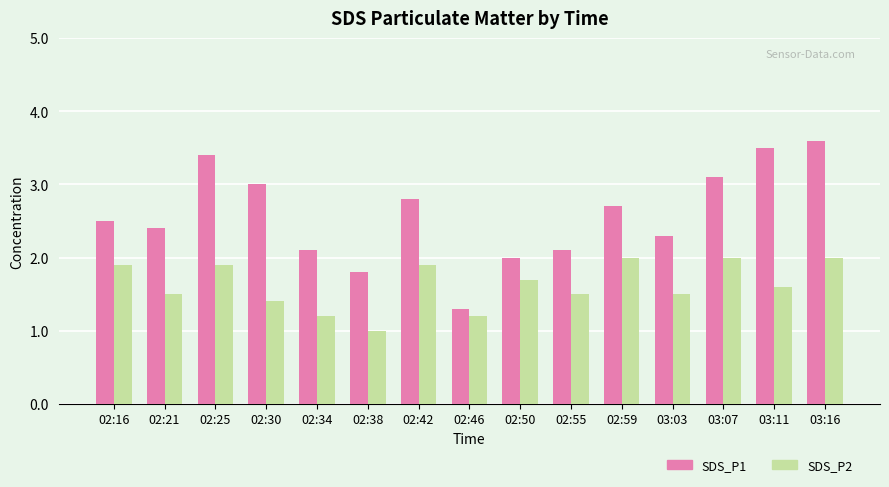

What is the sum of the SDS_P2 values at 02:55 and 02:34?

2.7